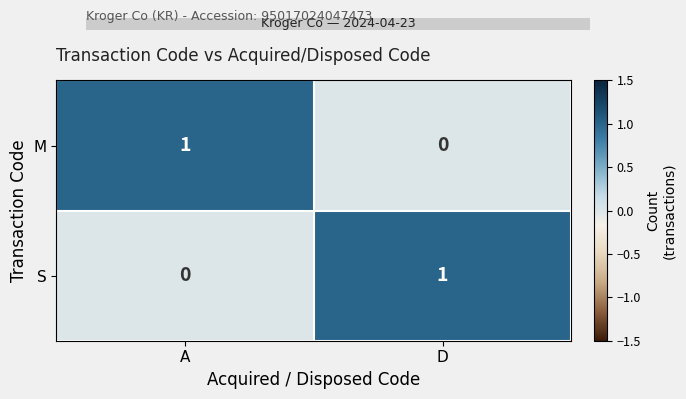

Is the value of M at D greater than the value of S at D?

No